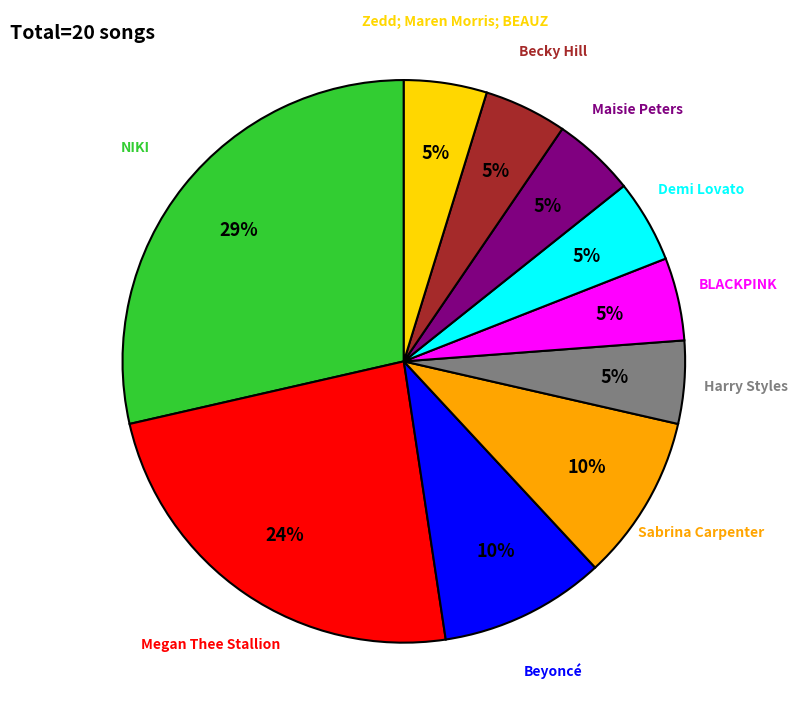

Count the number of slices in the pie.

10